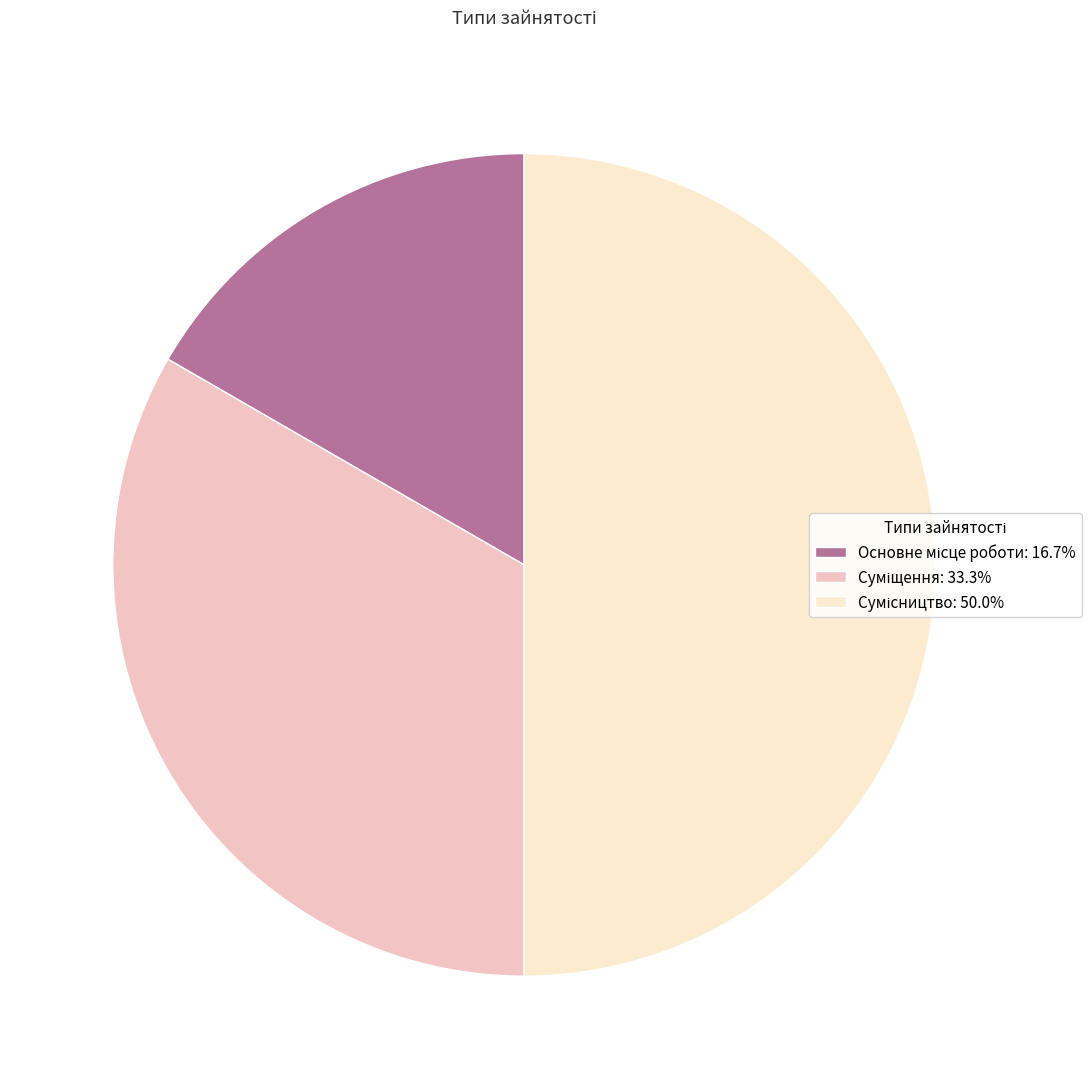

How much of the chart is everything except Суміщення?

66.7%